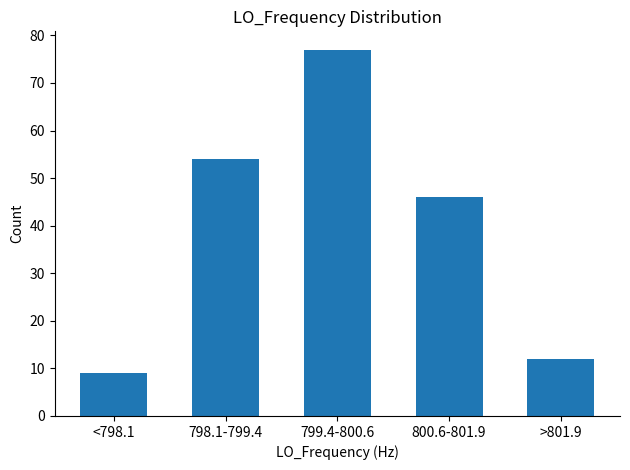

Reading left to right, extract all data points from this chart.

9	54	77	46	12